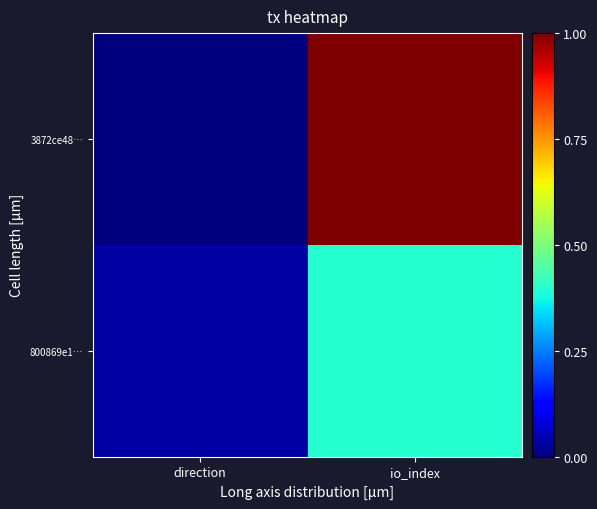

How many data points does each series have?

2